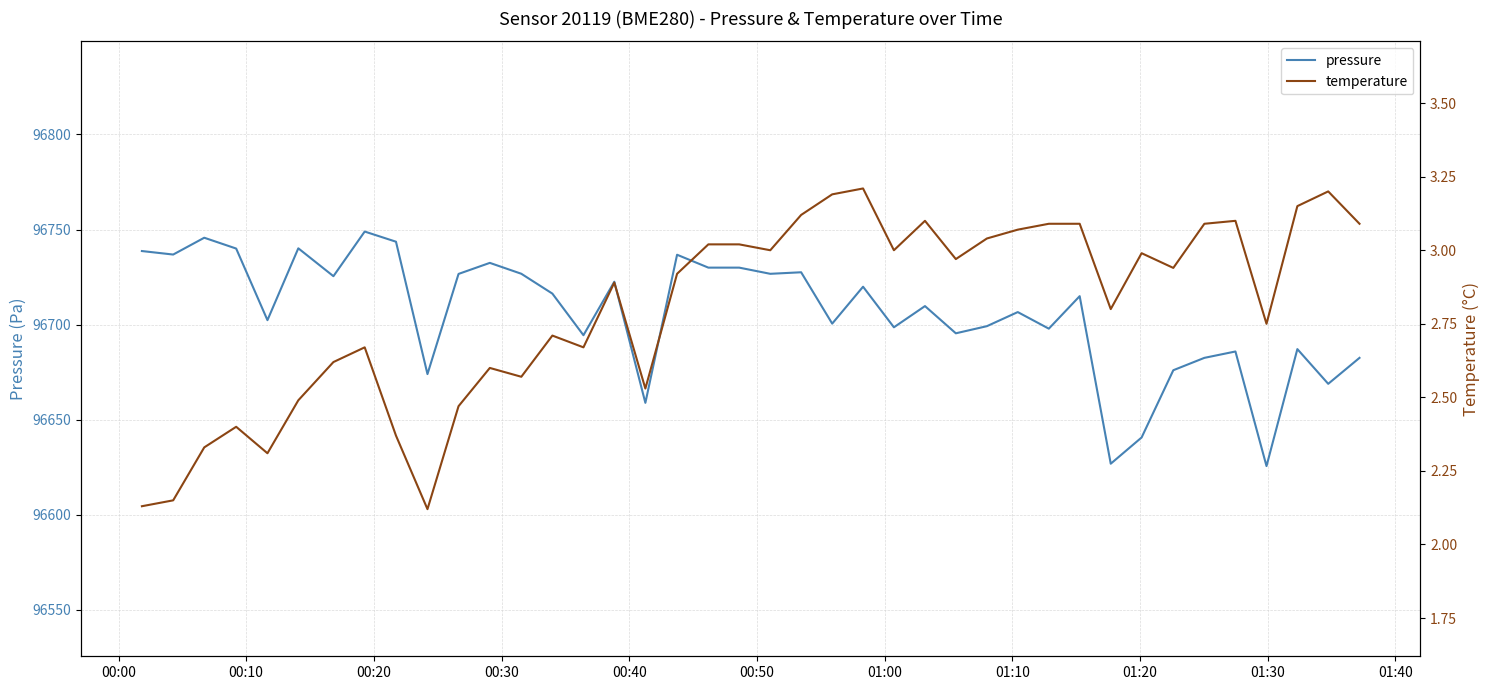

How many data points does each series have?

40